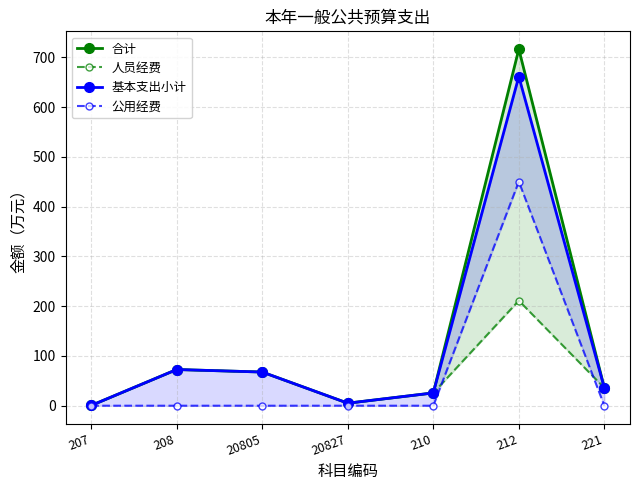

True or false: 基本支出小计 and 公用经费 cross at least once.

False